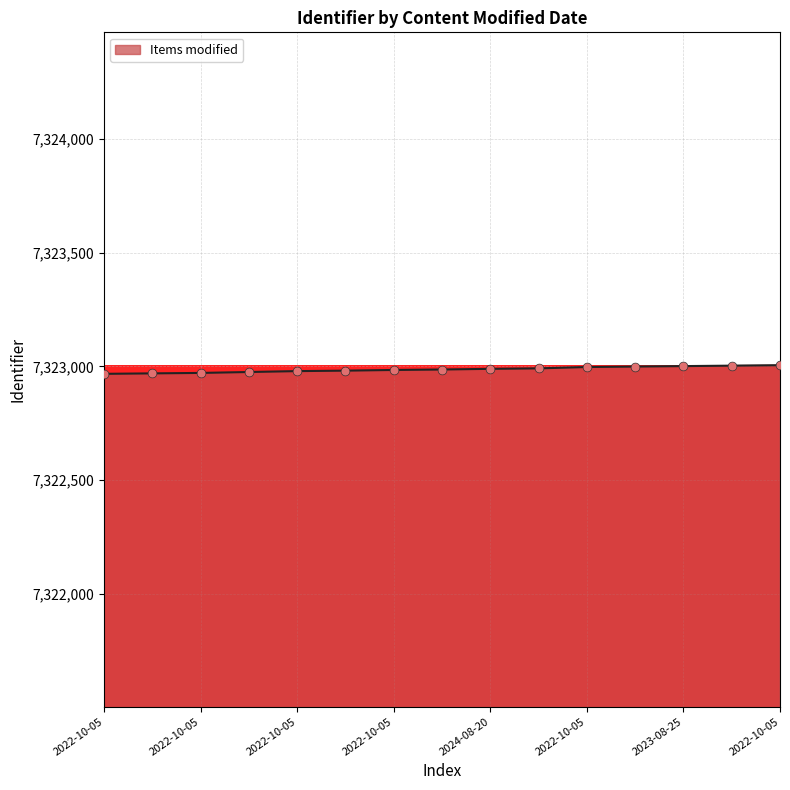

What is the maximum value shown in the chart?

7323005